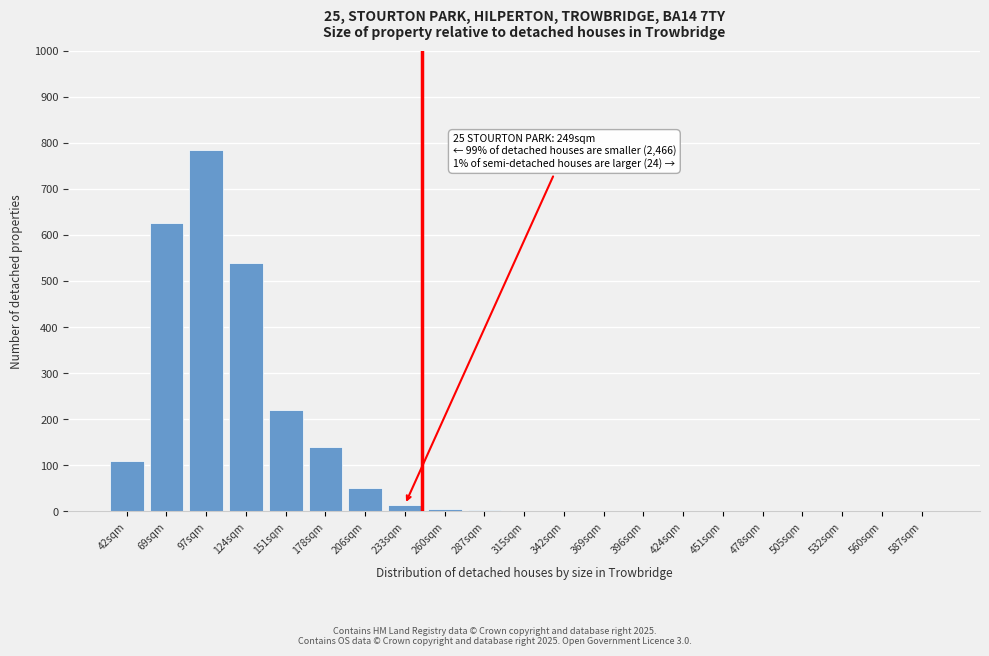

What is the change in value from 151sqm to 587sqm?

-220